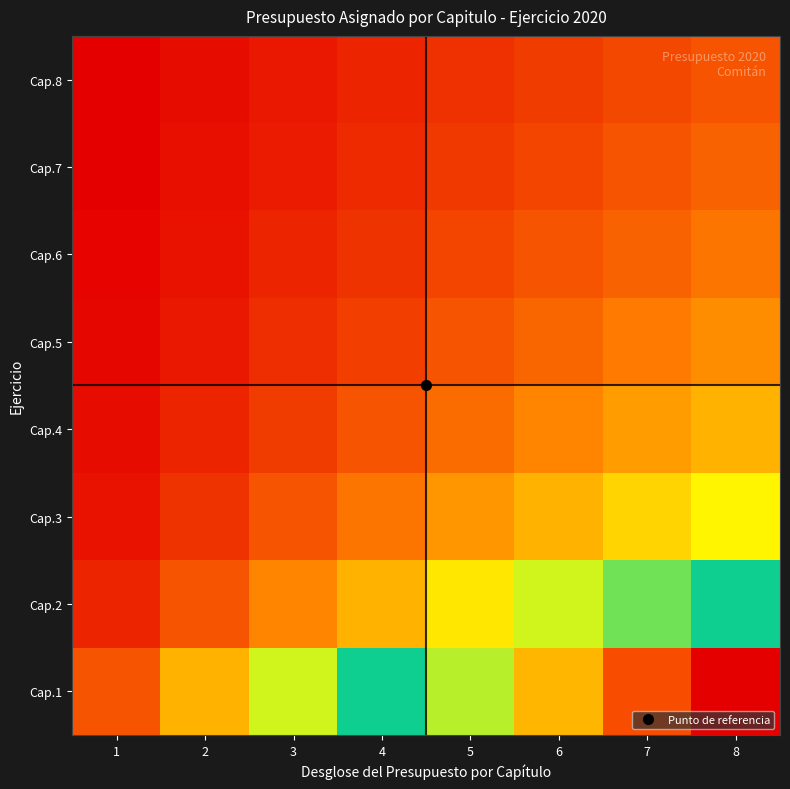

Reading right to left, extract all data points from this chart.

Cap.1: 8=3907960206.0	7=3419465180.2	6=2930970154.5	5=2442475128.8	4=1953980103.0	3=1465485077.2	2=976990051.5	1=488495025.8
Cap.2: 8=1953980103.0	7=1709732590.1	6=1465485077.2	5=1221237564.4	4=976990051.5	3=732742538.6	2=488495025.8	1=244247512.9
Cap.3: 8=1302653402.0	7=1139821726.8	6=976990051.5	5=814158376.2	4=651326701.0	3=488495025.8	2=325663350.5	1=162831675.2
Cap.4: 8=976990051.5	7=854866295.1	6=732742538.6	5=610618782.2	4=488495025.8	3=366371269.3	2=244247512.9	1=122123756.4
Cap.5: 8=781592041.2	7=683893036.0	6=586194030.9	5=488495025.8	4=390796020.6	3=293097015.4	2=195398010.3	1=97699005.2
Cap.6: 8=651326701.0	7=569910863.4	6=488495025.8	5=407079188.1	4=325663350.5	3=244247512.9	2=162831675.2	1=81415837.6
Cap.7: 8=558280029.4	7=488495025.8	6=418710022.1	5=348925018.4	4=279140014.7	3=209355011.0	2=139570007.4	1=69785003.7
Cap.8: 8=488495025.8	7=427433147.5	6=366371269.3	5=305309391.1	4=244247512.9	3=183185634.7	2=122123756.4	1=61061878.2